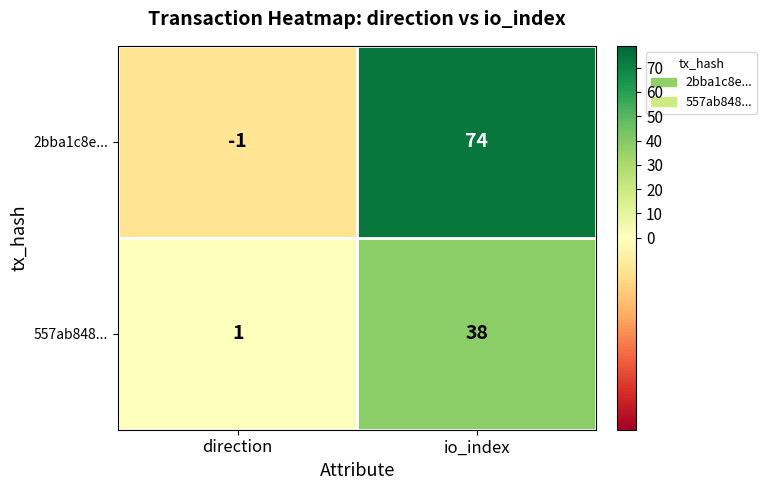

What is the highest value of the 557ab848... series?

38